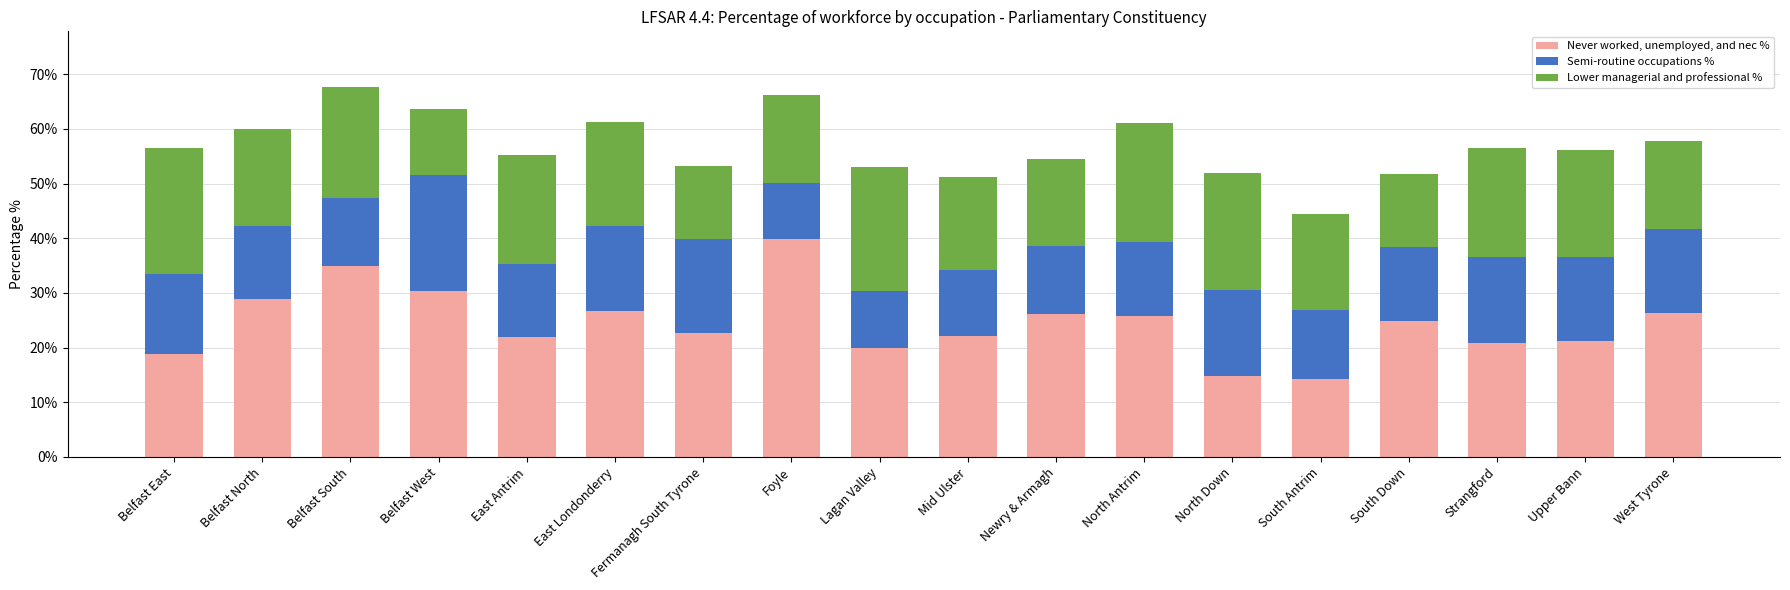

What is the total value across all series at South Antrim?

44.5